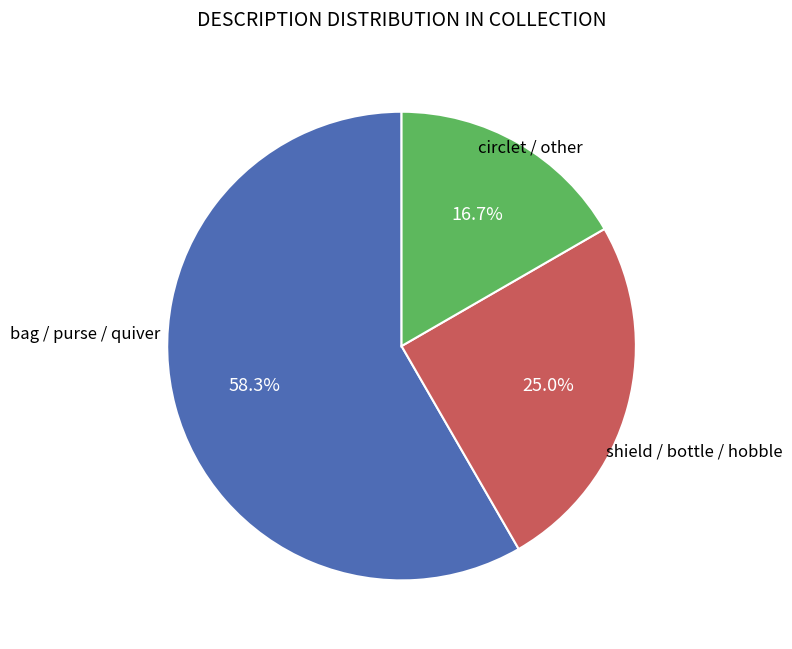

Is there any slice that represents more than half of the pie?

Yes